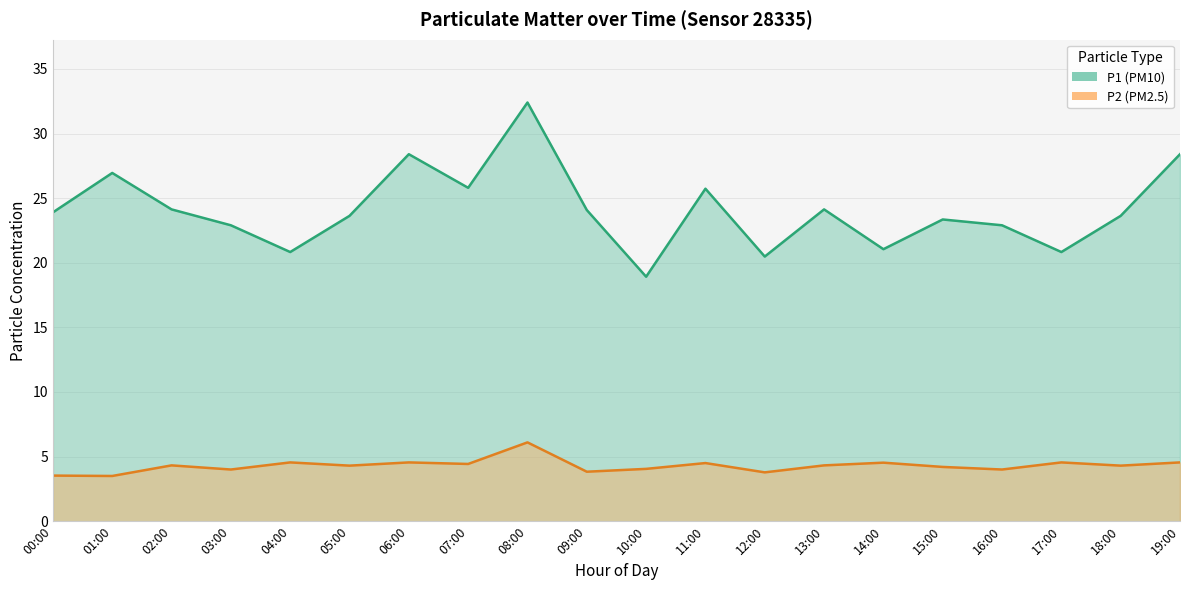

What is the label of the 6th point from the right?

14:00